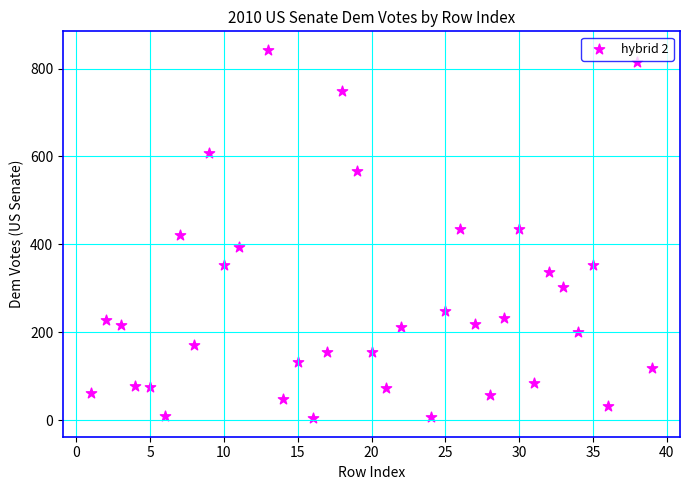

What is the range of X values (max minus min)?

38